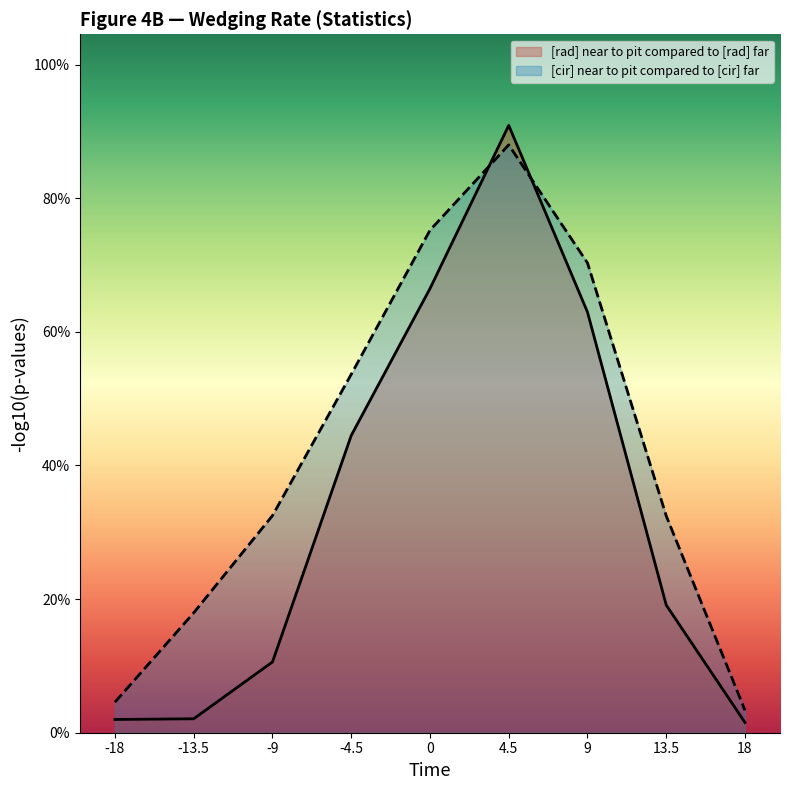

Which series ends up on top after the final intersection of [rad] near to pit compared to [rad] far and [cir] near to pit compared to [cir] far?

[cir] near to pit compared to [cir] far